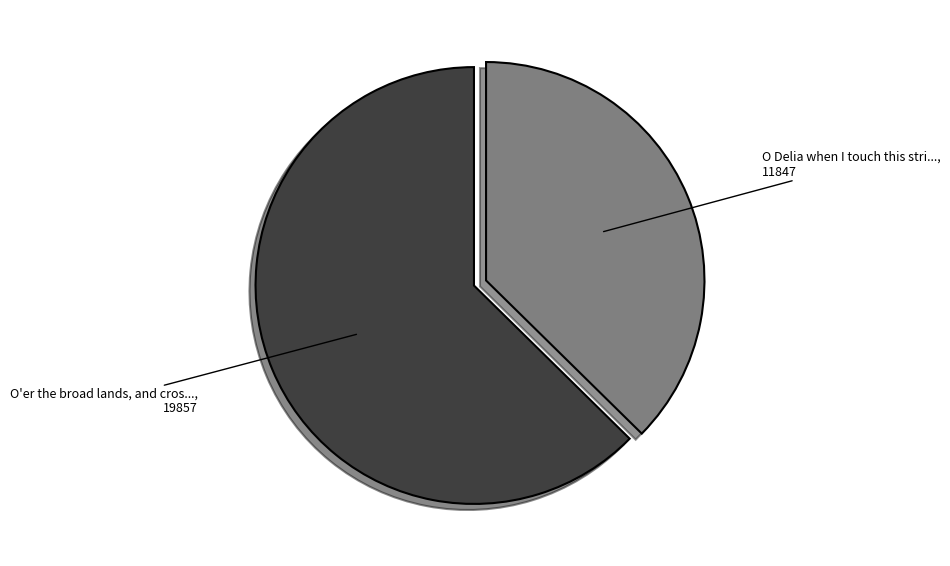

Is there a majority slice in this chart?

Yes